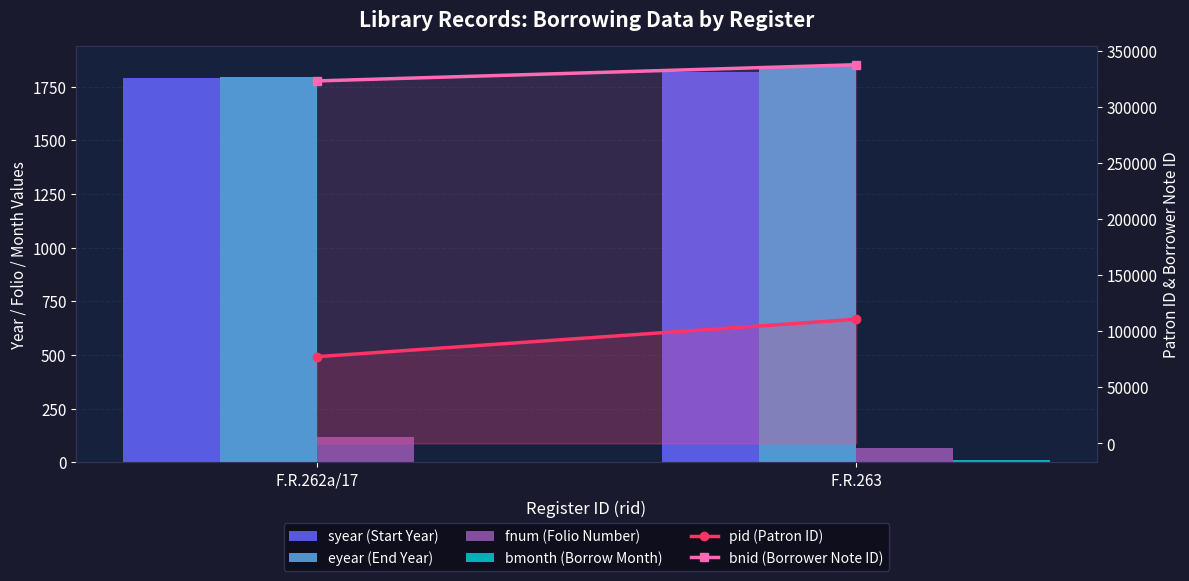

How many distinct data groups are displayed?

6